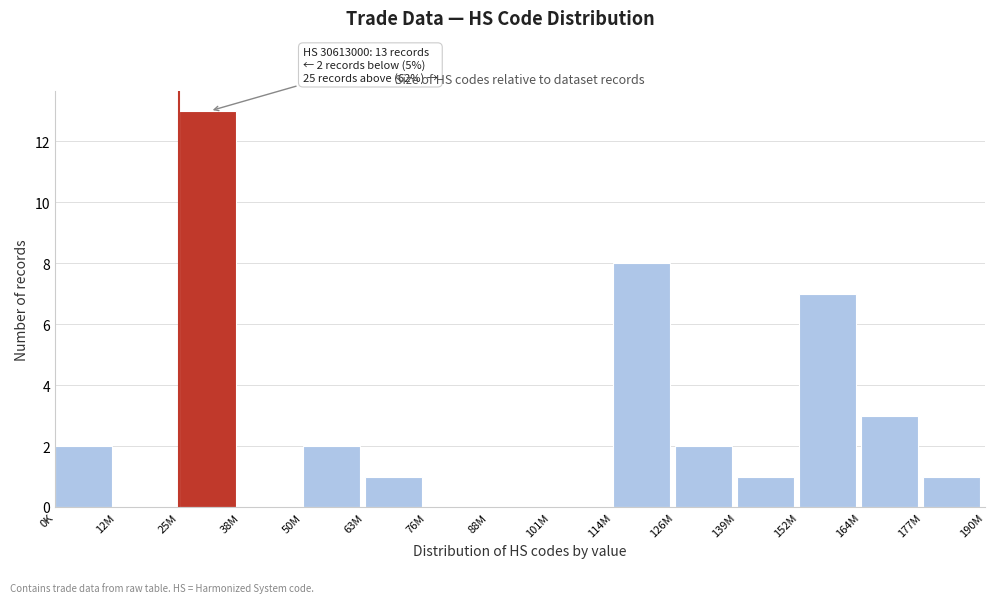

Reading left to right, what are all the values shown in this chart?

0K=2	12M=0	25M=13	38M=0	50M=2	63M=1	76M=0	88M=0	101M=0	114M=8	126M=2	139M=1	152M=7	164M=3	177M=1